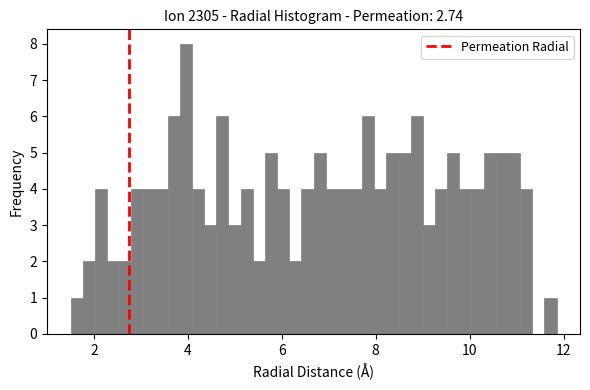

Read against the x-axis, roughly where is the centre of the tallest bar?

4.0